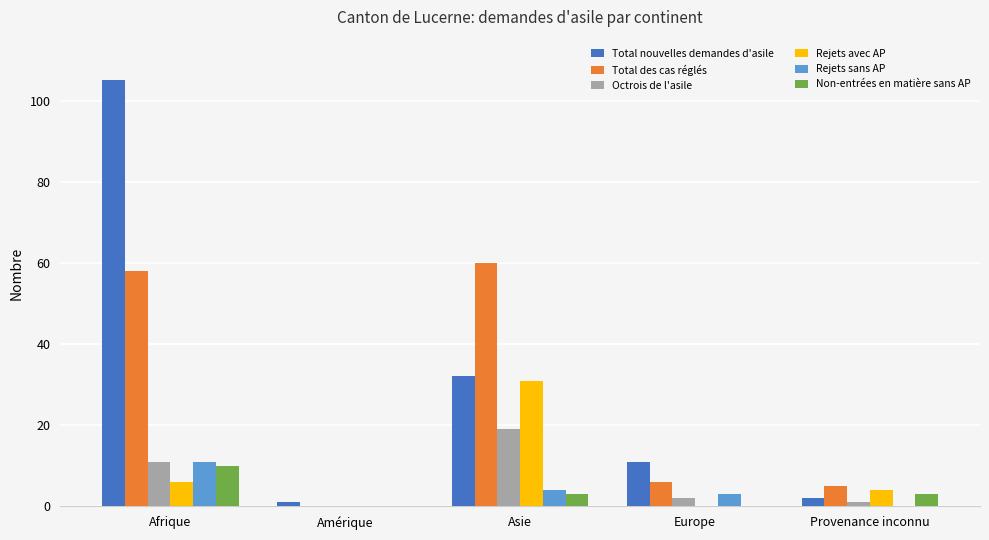

What is the spread (max minus min) of values at Afrique?

99